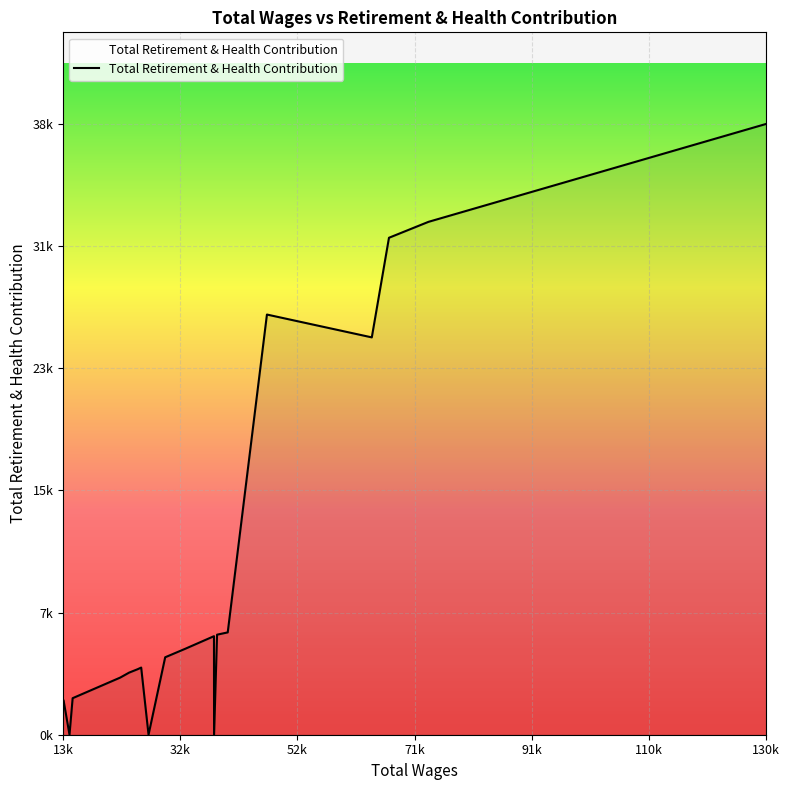

Is this an area chart (filled region under the line)?

Yes